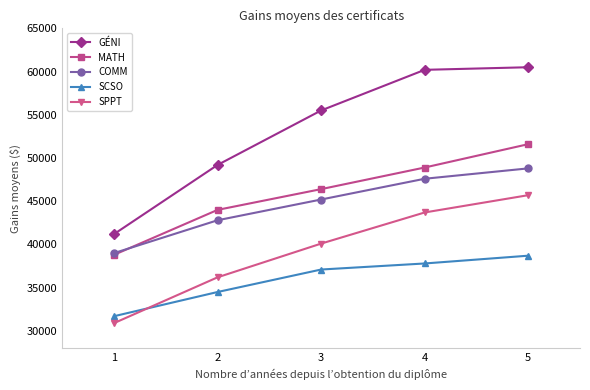

True or false: GÉNI and COMM cross at least once.

False